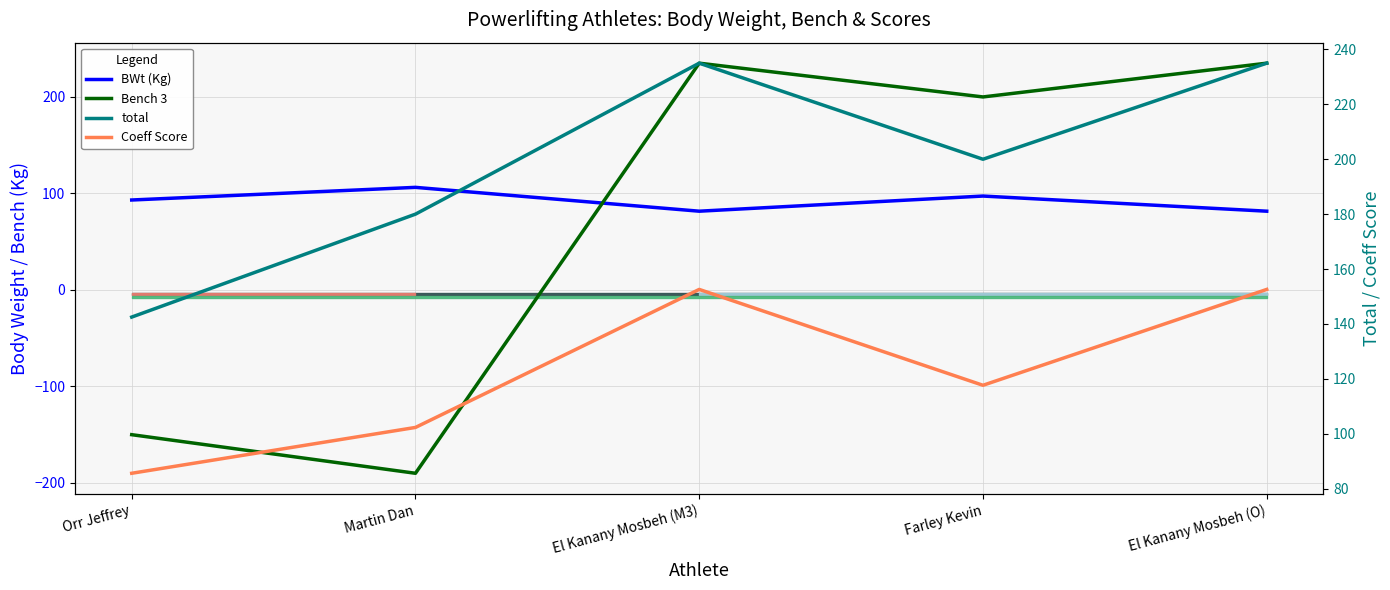

What is the sum of the BWt (Kg) values at El Kanany Mosbeh (M3) and Martin Dan?

187.9